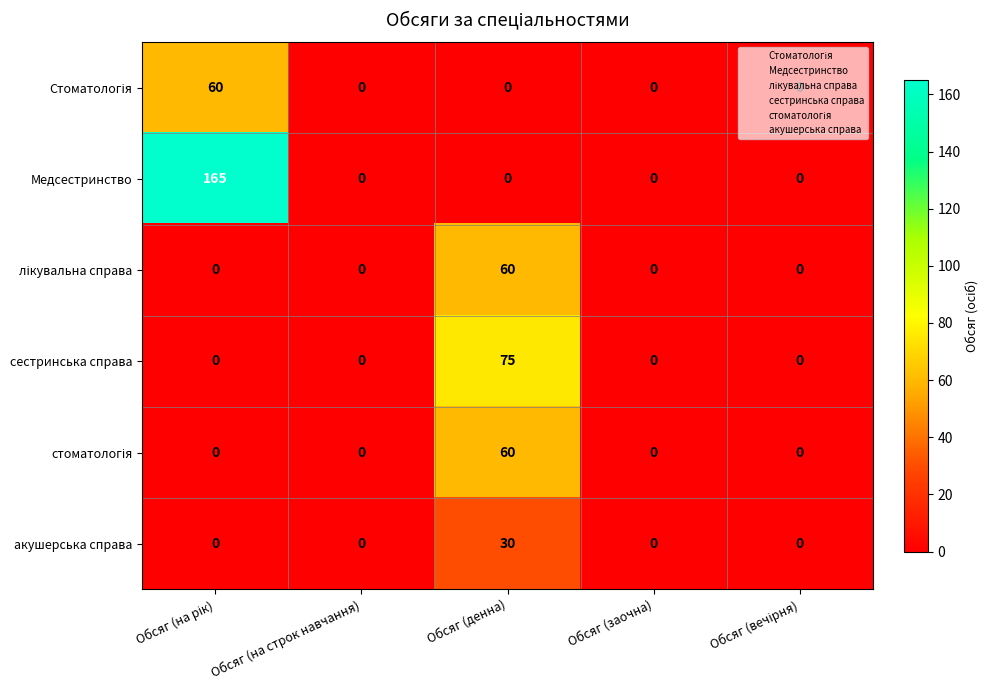

The value of сестринська справа at Обсяг (заочна) is -50. True or false?

False